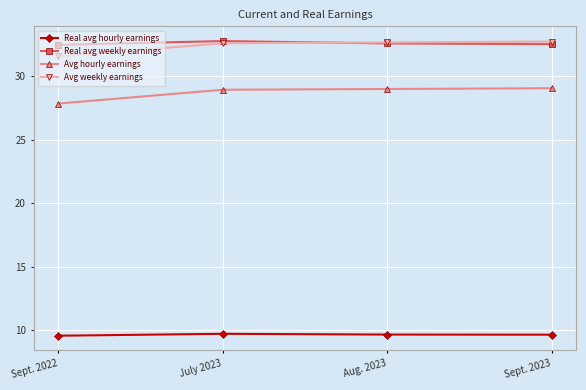

True or false: Real avg weekly earnings has more than 0 interior local peaks.

True